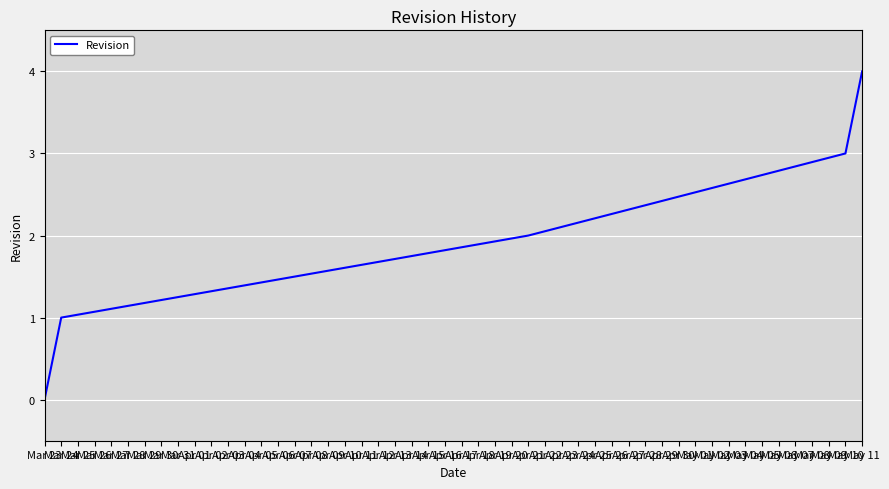

How many values are below 2?

2